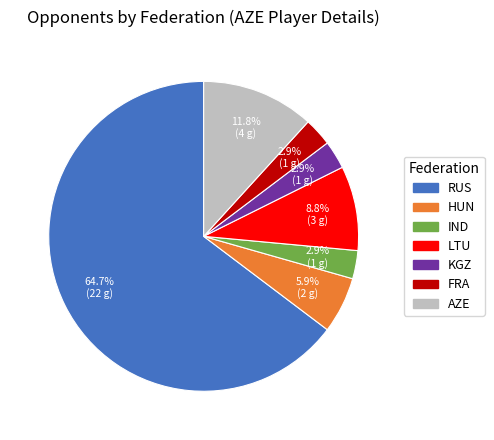

To the nearest percent, what is the average slice percentage?

14%